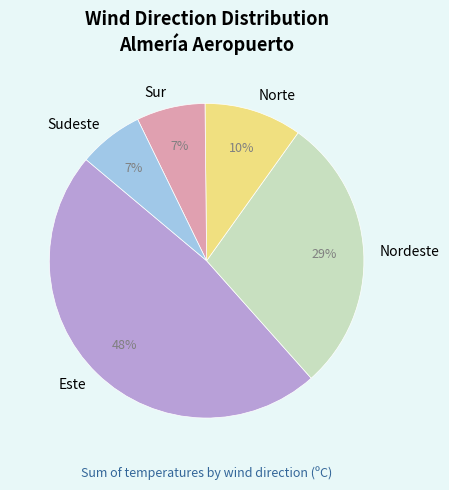

To the nearest percent, what portion does Norte represent?

10%